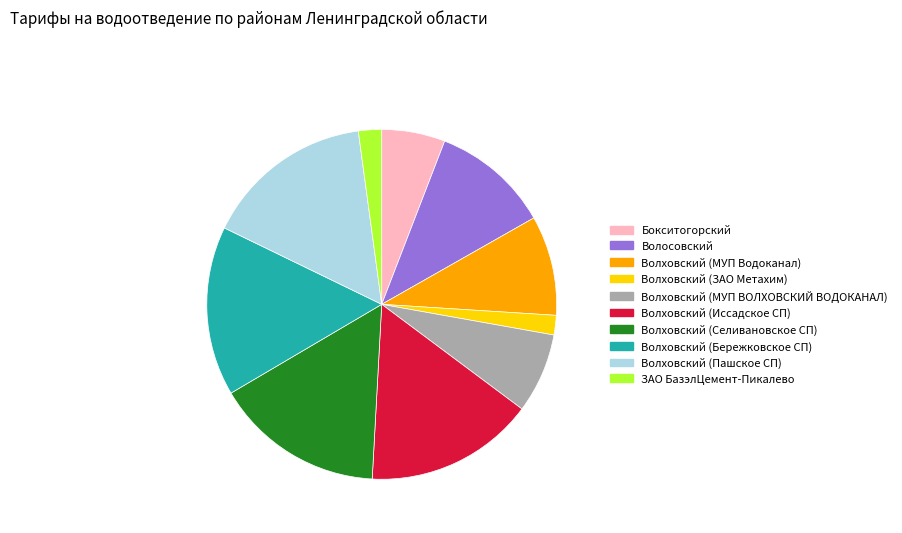

True or false: Волховский (Бережковское СП) accounts for 16% of the total.

True